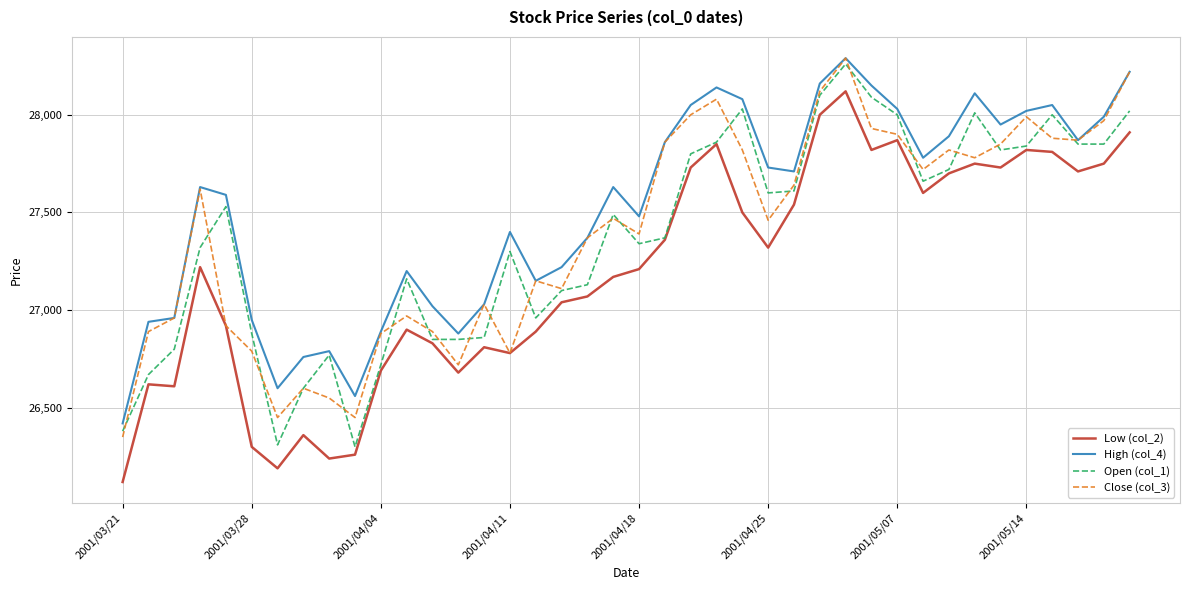

Which series has the largest total across all categories?

High (col_4)